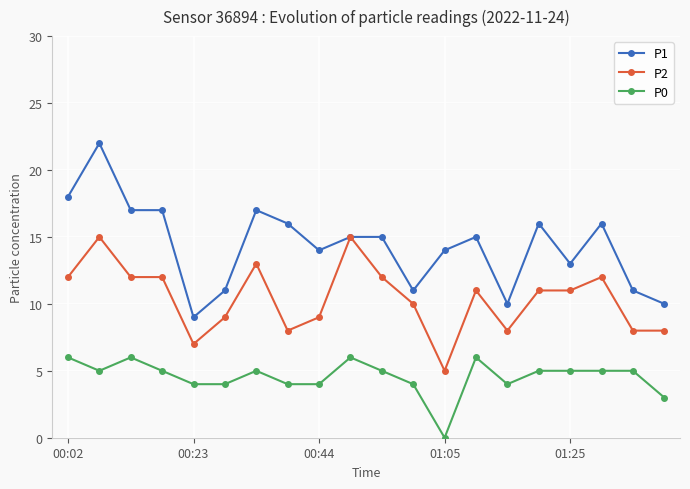

What is the minimum value for P1?

9